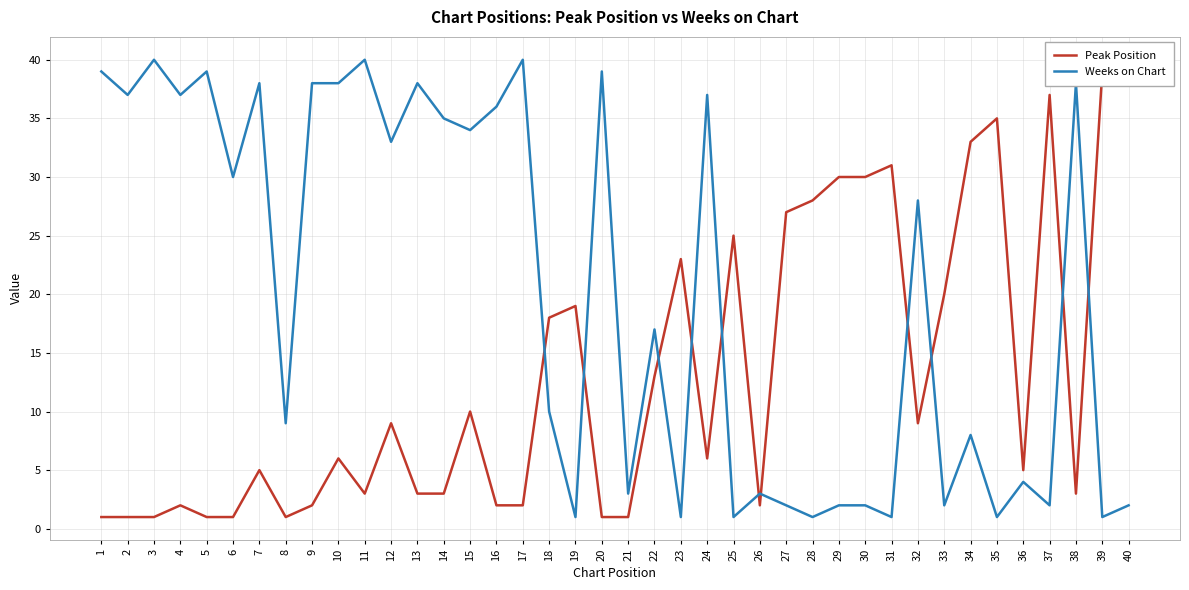

Reading left to right, transcribe all the data shown in this chart.

Peak Position: 1	1	1	2	1	1	5	1	2	6	3	9	3	3	10	2	2	18	19	1	1	13	23	6	25	2	27	28	30	30	31	9	20	33	35	5	37	3	39	40
Weeks on Chart: 39	37	40	37	39	30	38	9	38	38	40	33	38	35	34	36	40	10	1	39	3	17	1	37	1	3	2	1	2	2	1	28	2	8	1	4	2	38	1	2